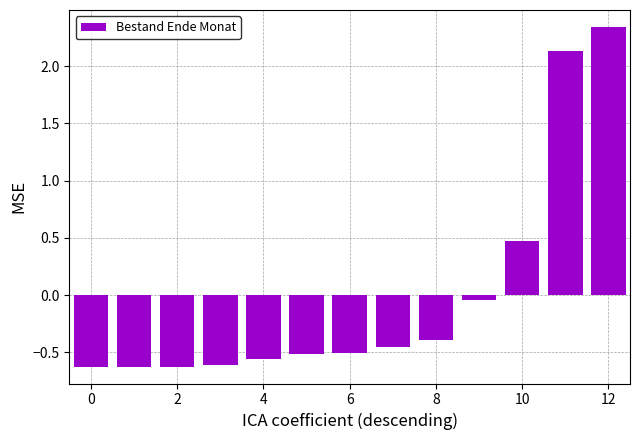

True or false: the data shows -0.6 at 0.

True